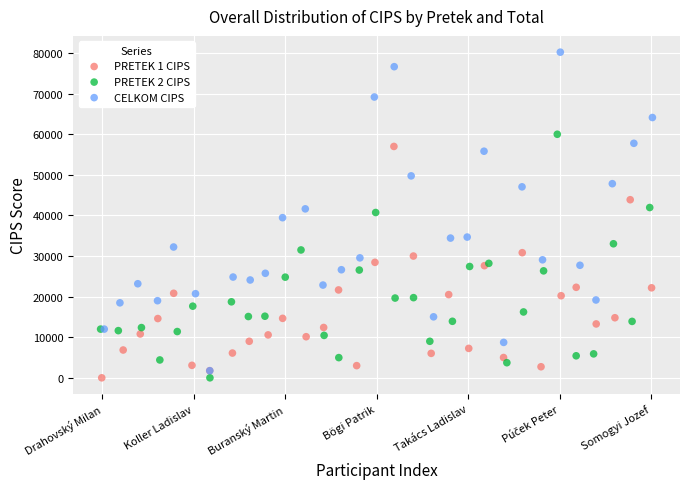

Which series contains the highest Y value?

CELKOM CIPS